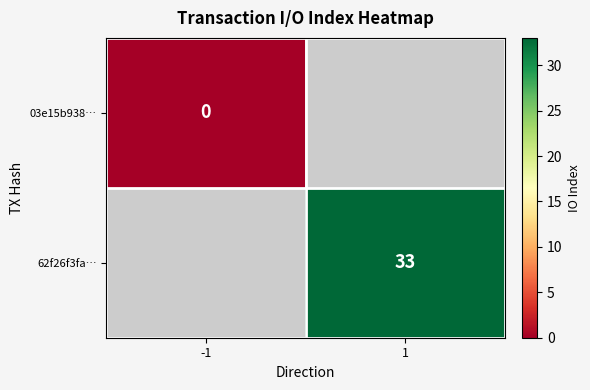

Is the value of 62f26f3fa… at 1 greater than the value of 03e15b938… at -1?

Yes